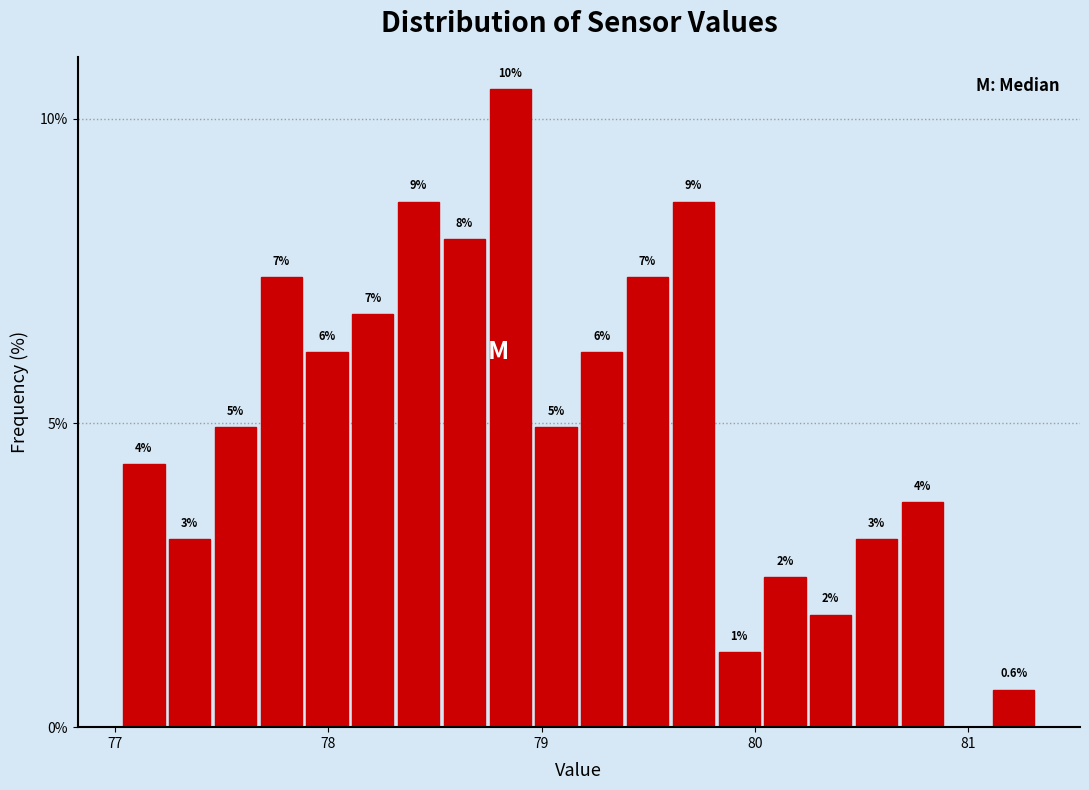

Around what value on the x-axis is the tallest bar? Give the approximate position of its centre, as read against the axis.

78.9